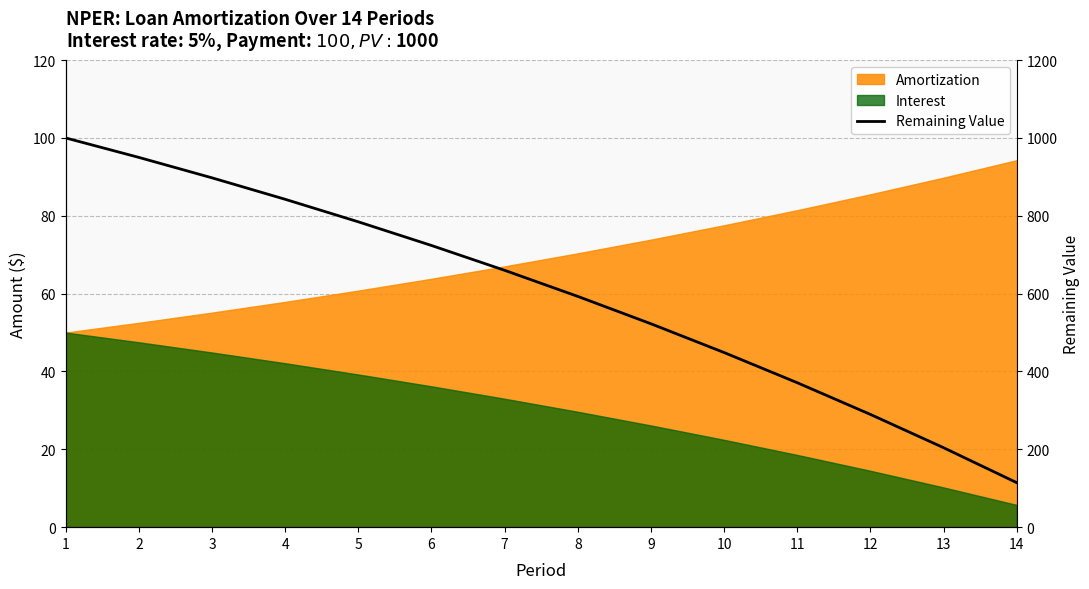

How many data points does each series have?

14